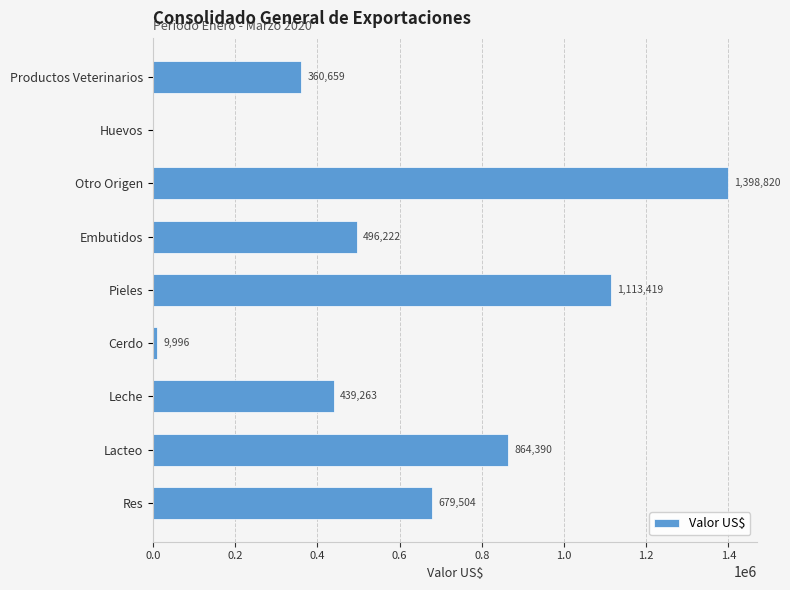

What value does the data have at Leche?

439262.8